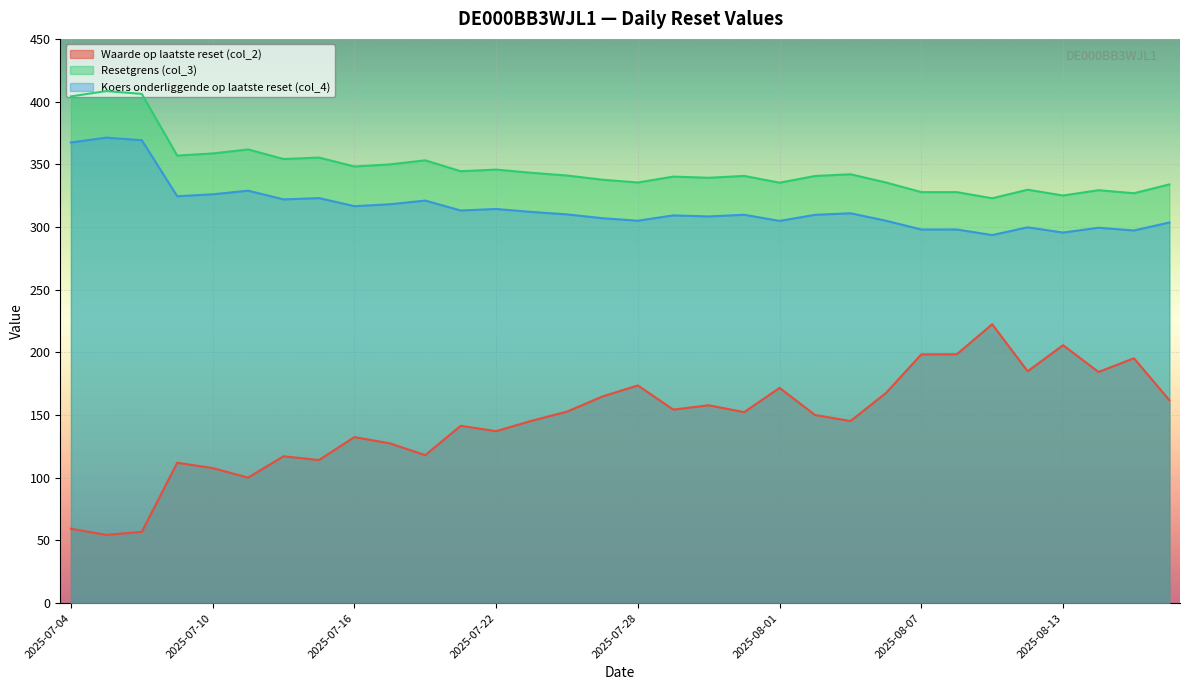

What is the average value of the Waarde op laatste reset (col_2) series?

145.8